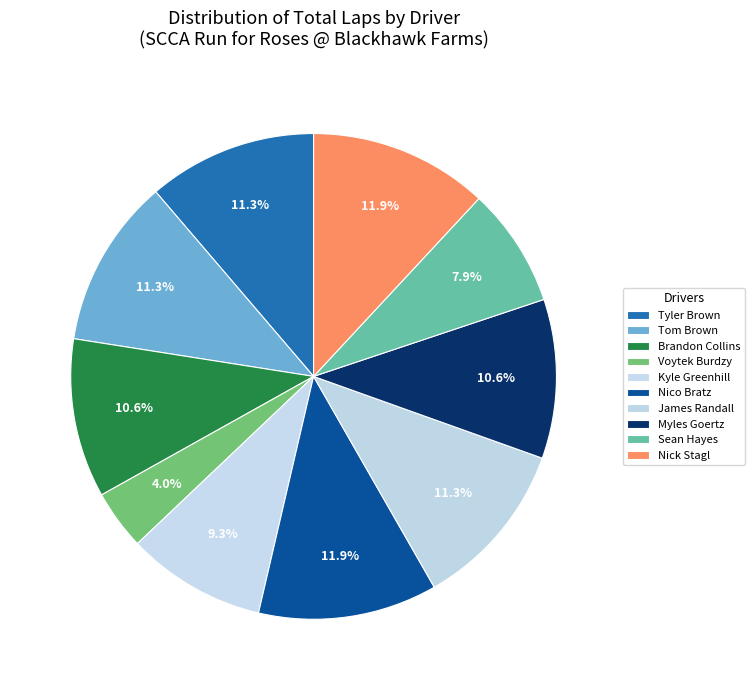

How many slices are in this pie chart?

10